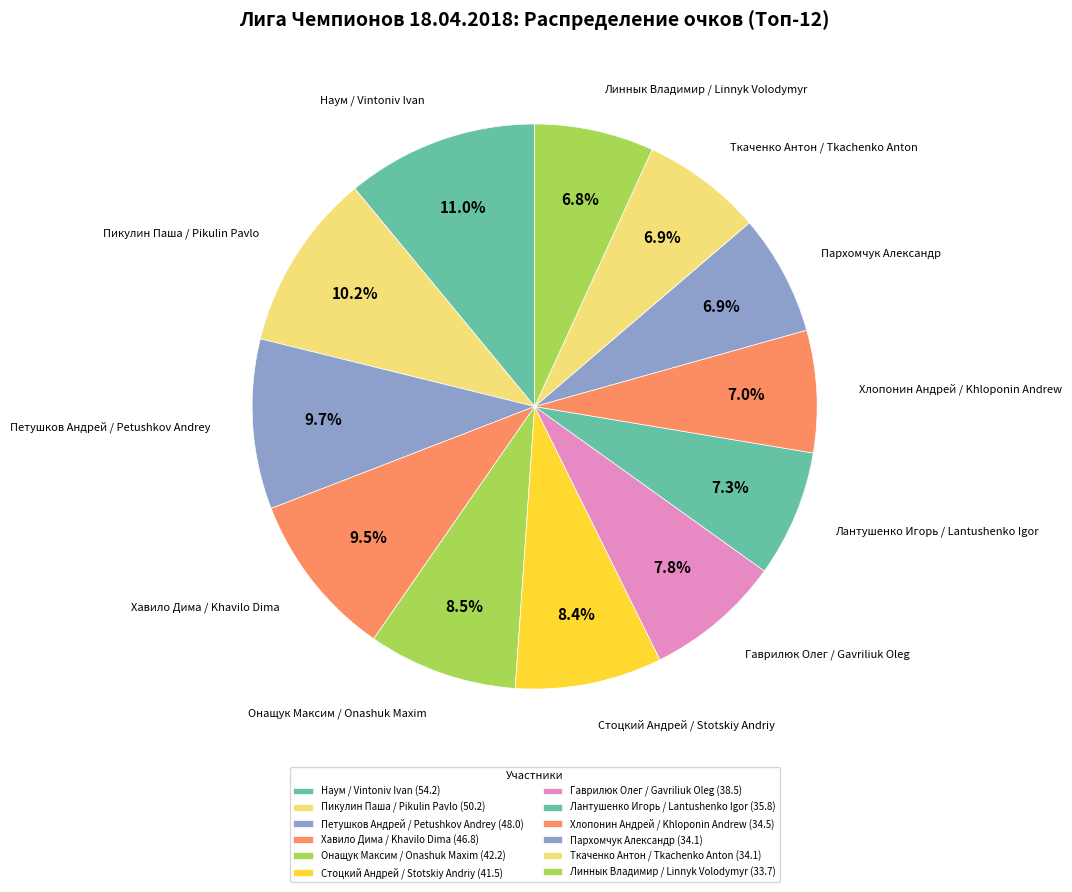

Is there a majority slice in this chart?

No